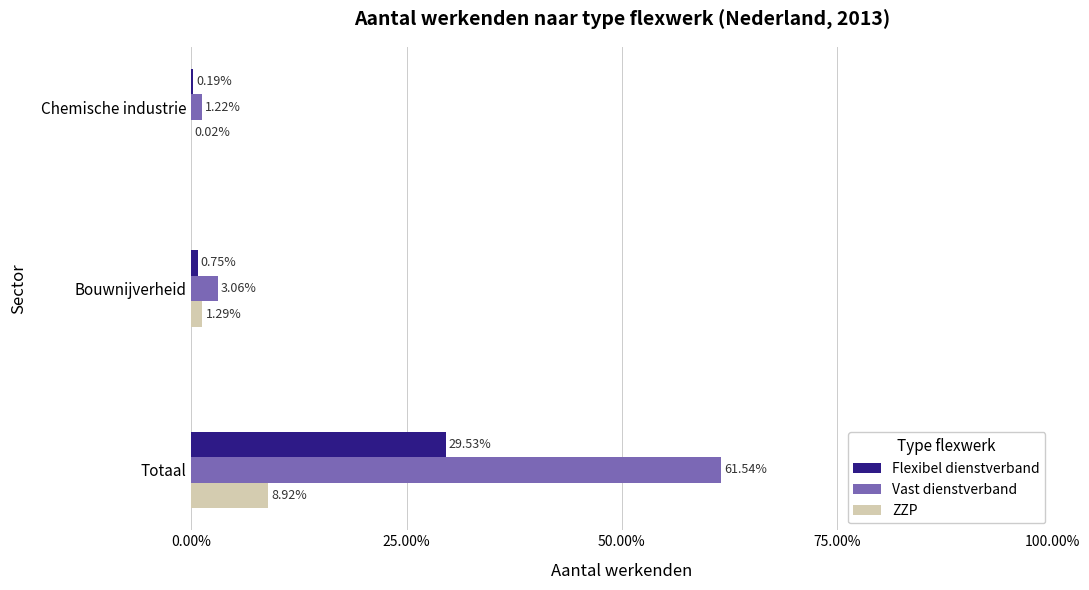

What are all the series names shown in the legend?

Flexibel dienstverband, Vast dienstverband, ZZP